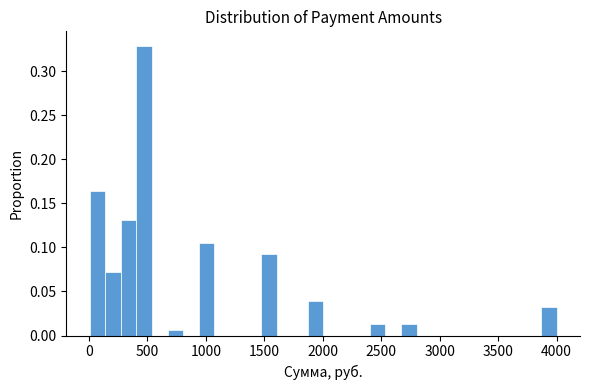

Read against the x-axis, roughly where is the centre of the tallest bar?

450